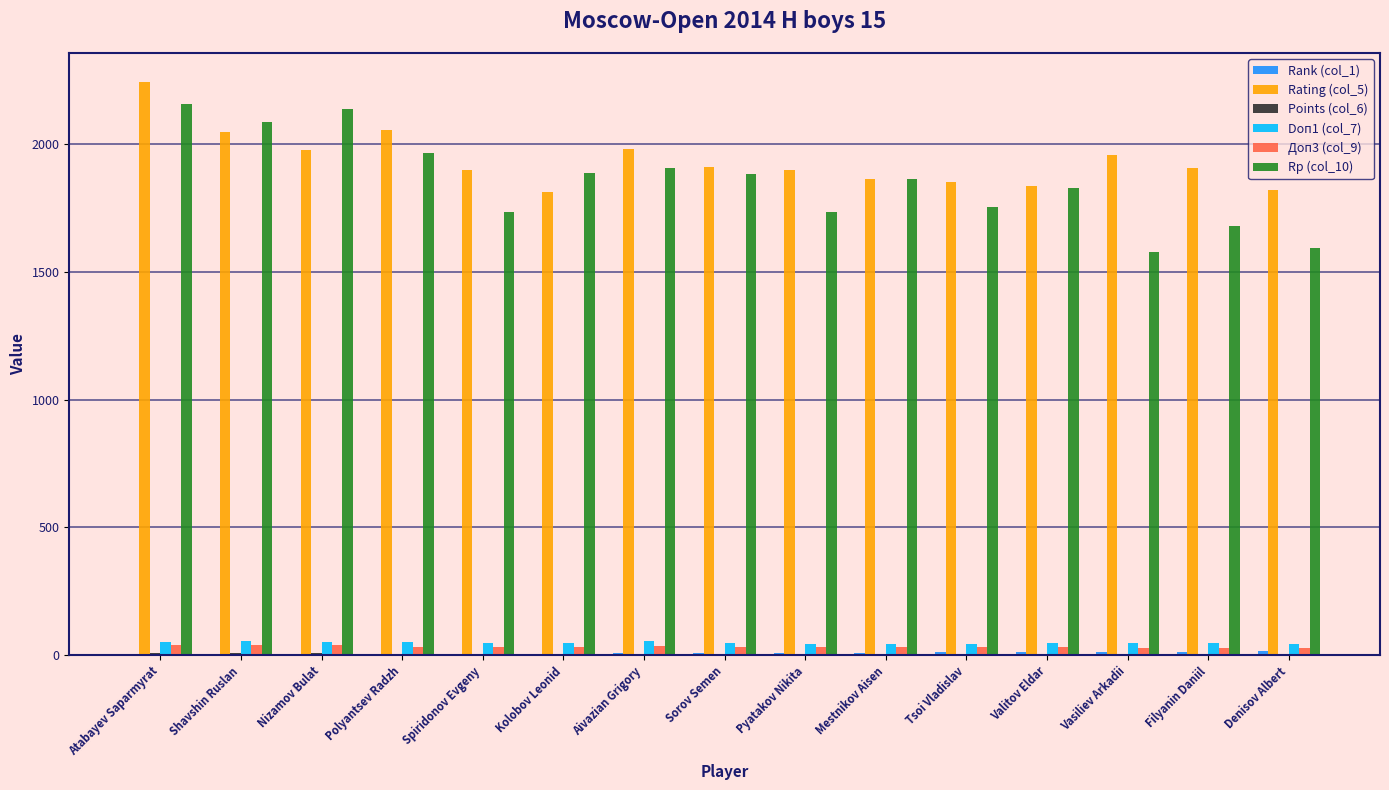

What is the maximum value for Rp (col_10)?

2156.0